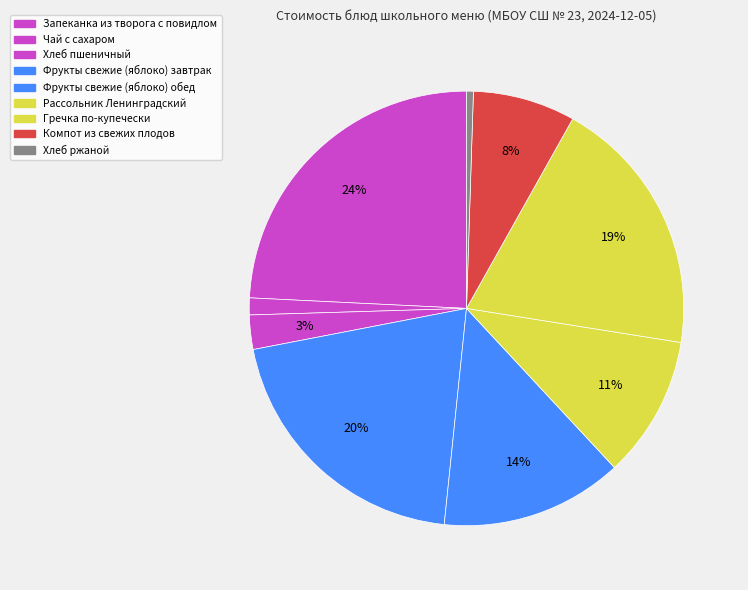

What is the smallest slice in the pie chart?

Хлеб ржаной